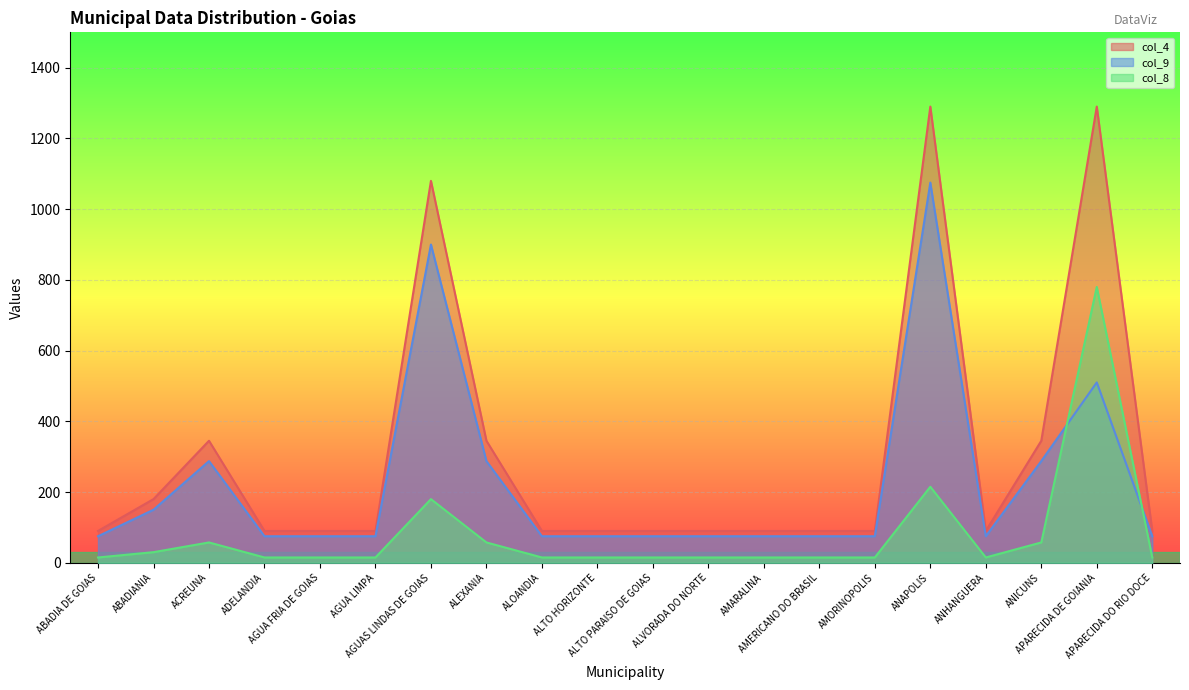

What are all the series names shown in the legend?

col_4, col_9, col_8